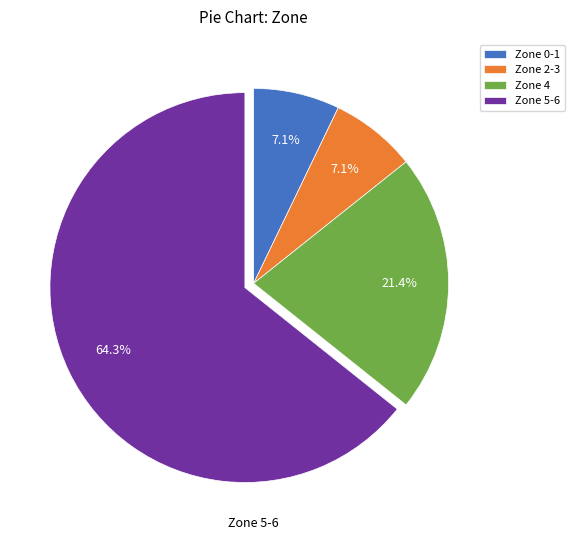

What portion of the pie excludes Zone 4?

78.6%